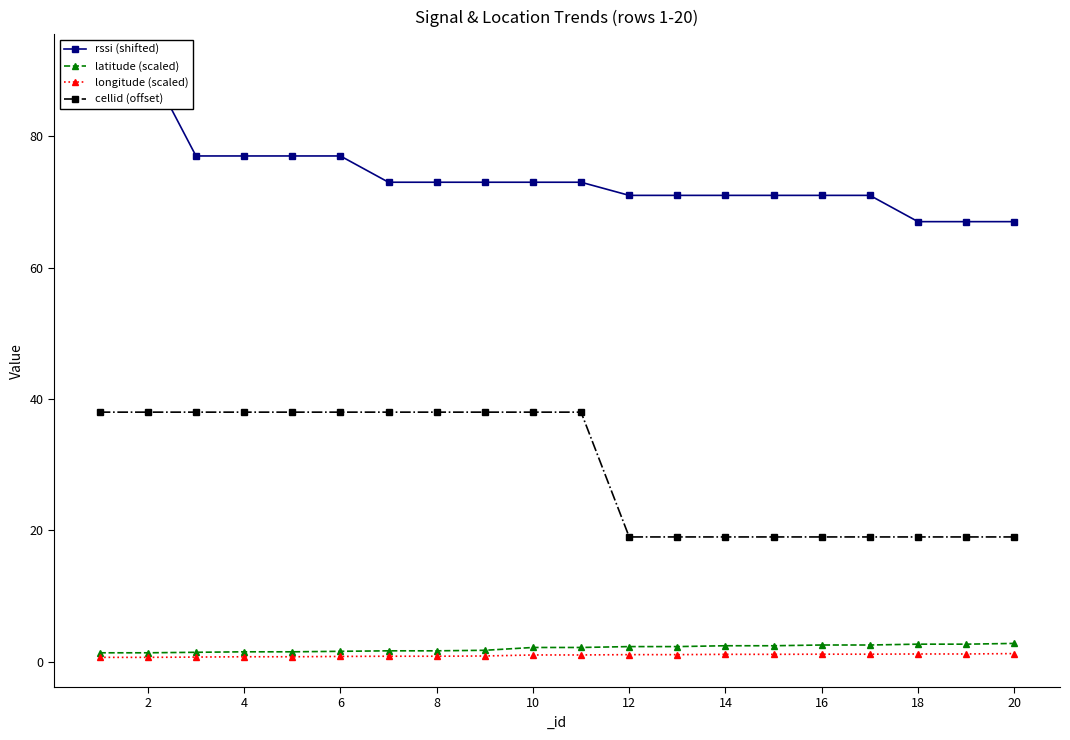

True or false: cellid (offset) has more than 0 points higher than both neighbors.

False